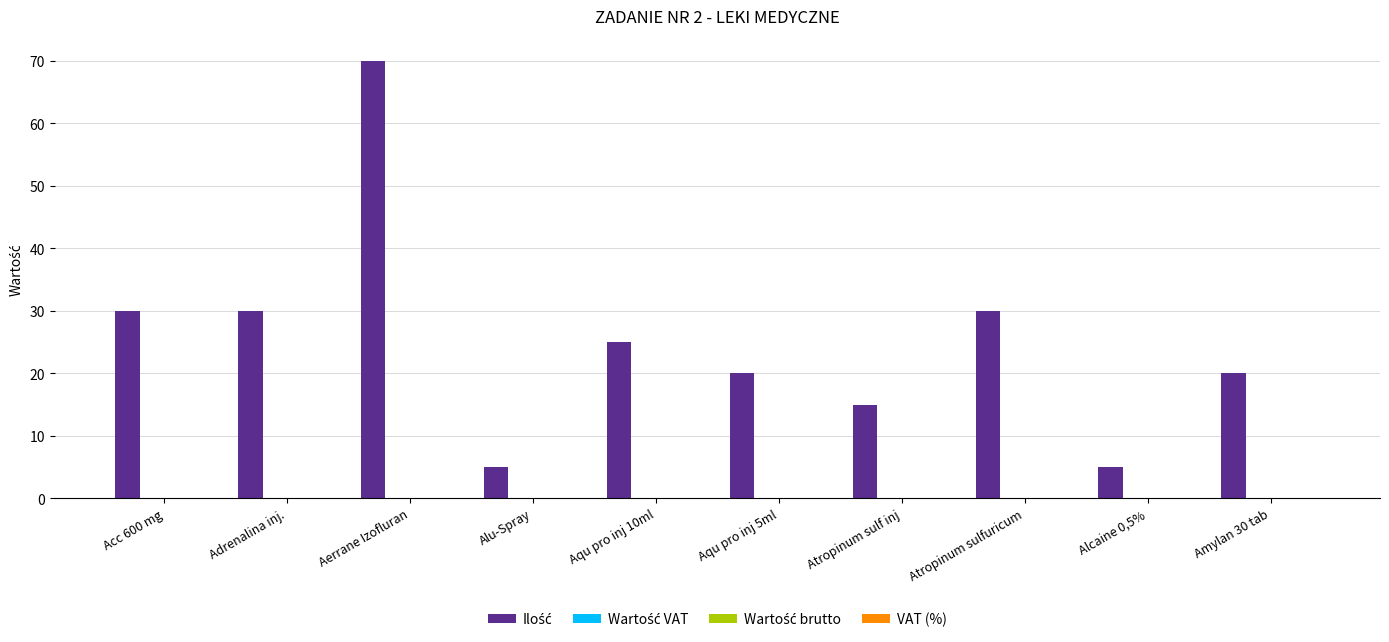

Are the bars horizontal?

No